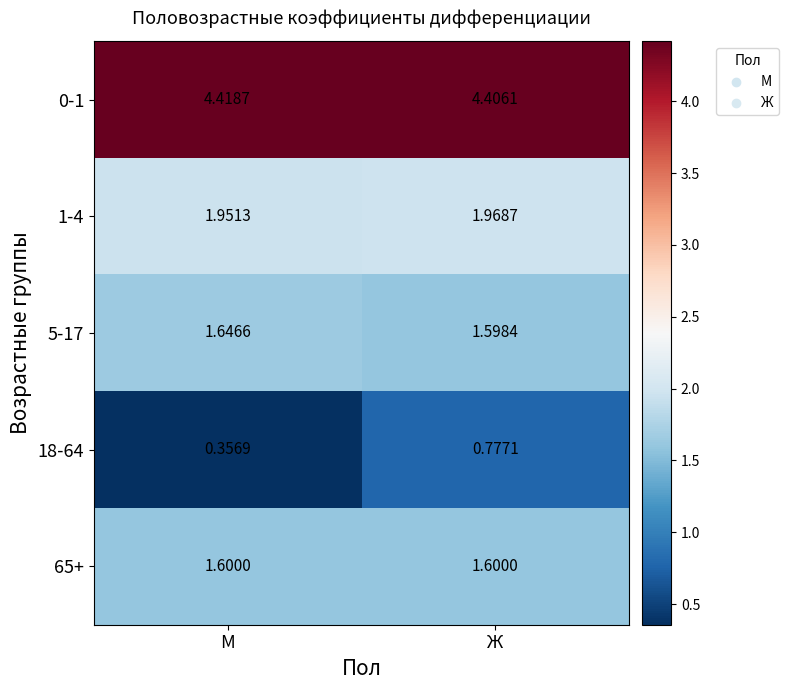

Which category has the highest value in the 1-4 series?

Ж